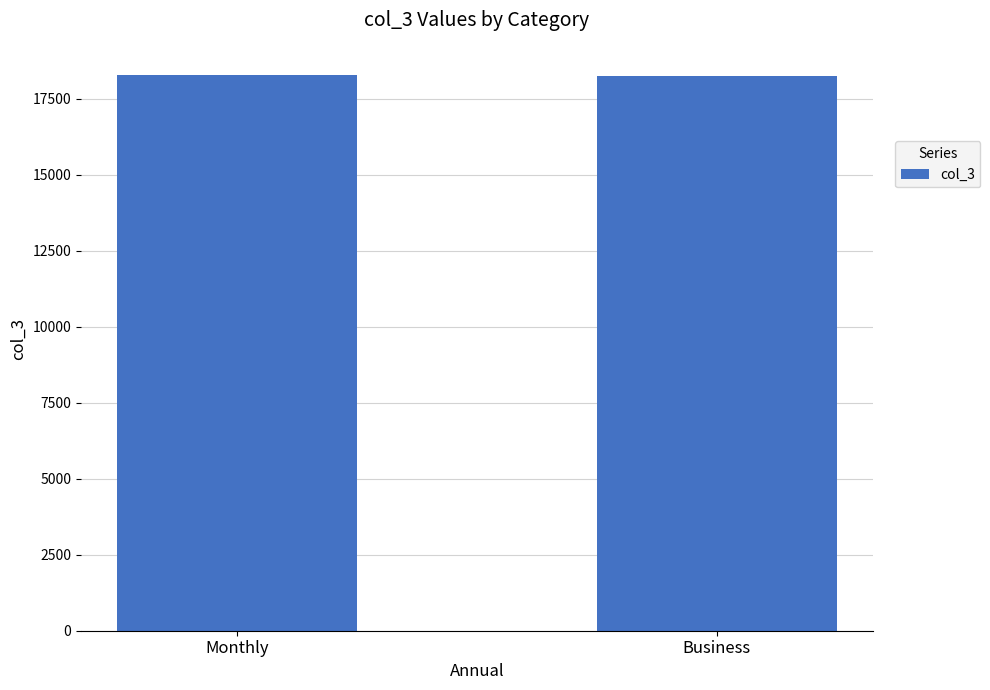

Does the chart contain any negative values?

No